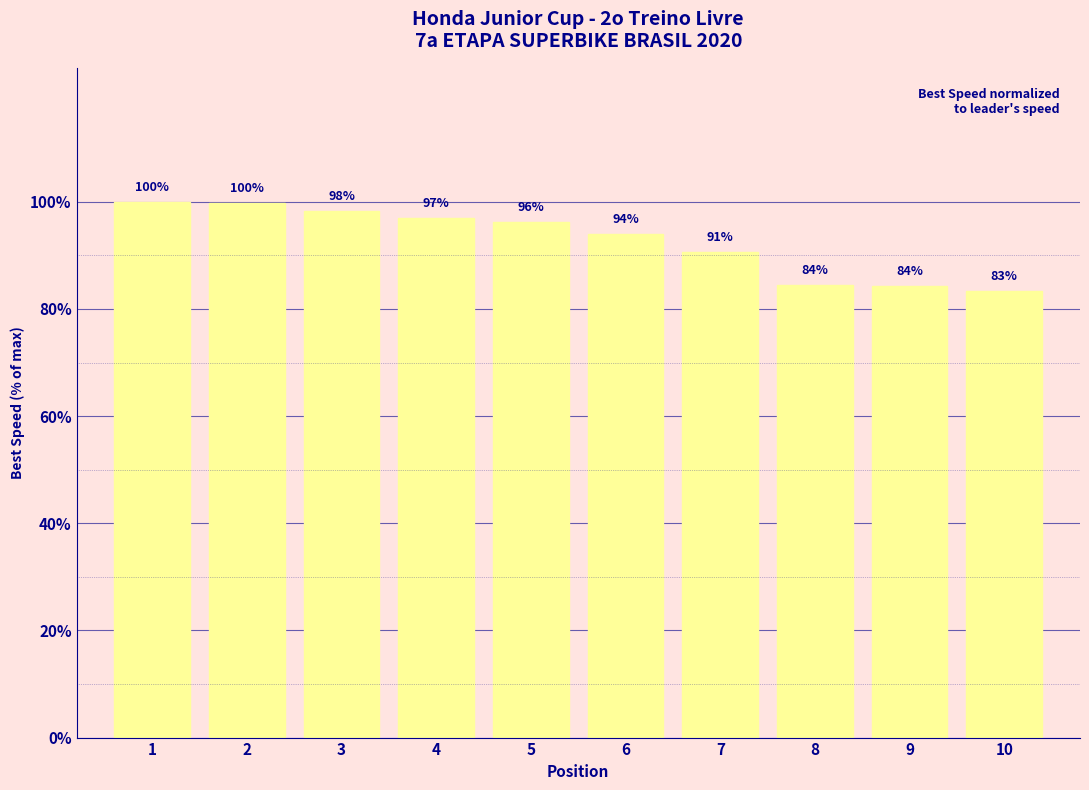

Where is the data nearest to the value 91?

7